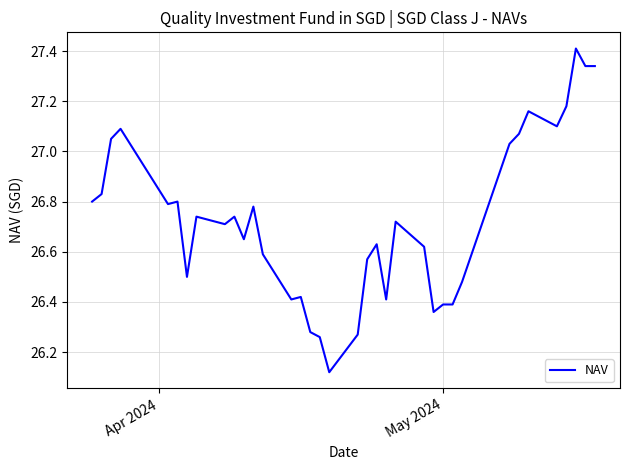

What is the difference between the maximum and minimum values?

1.3